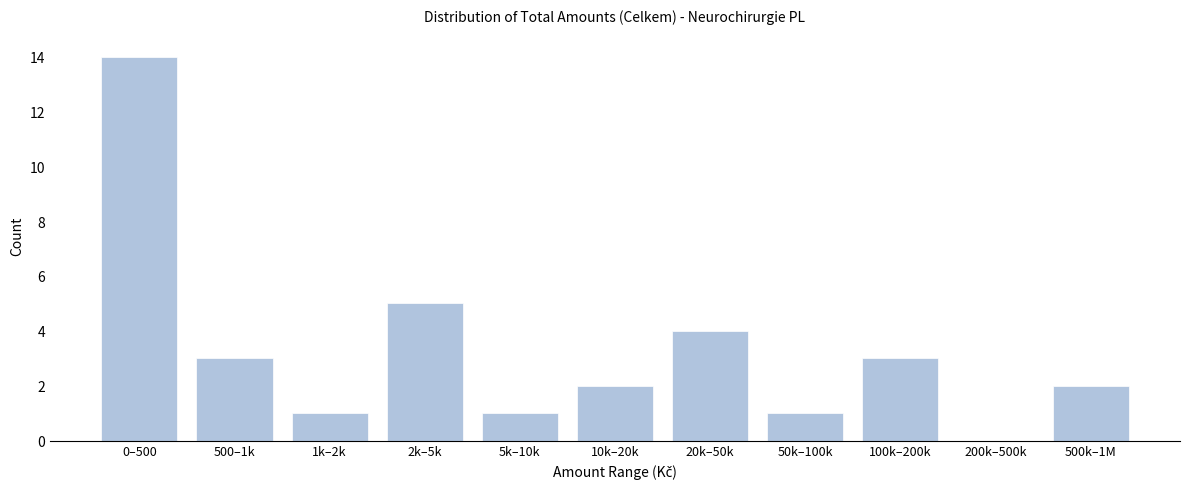

Reading left to right, transcribe all the data shown in this chart.

0–500=14	500–1k=3	1k–2k=1	2k–5k=5	5k–10k=1	10k–20k=2	20k–50k=4	50k–100k=1	100k–200k=3	200k–500k=0	500k–1M=2